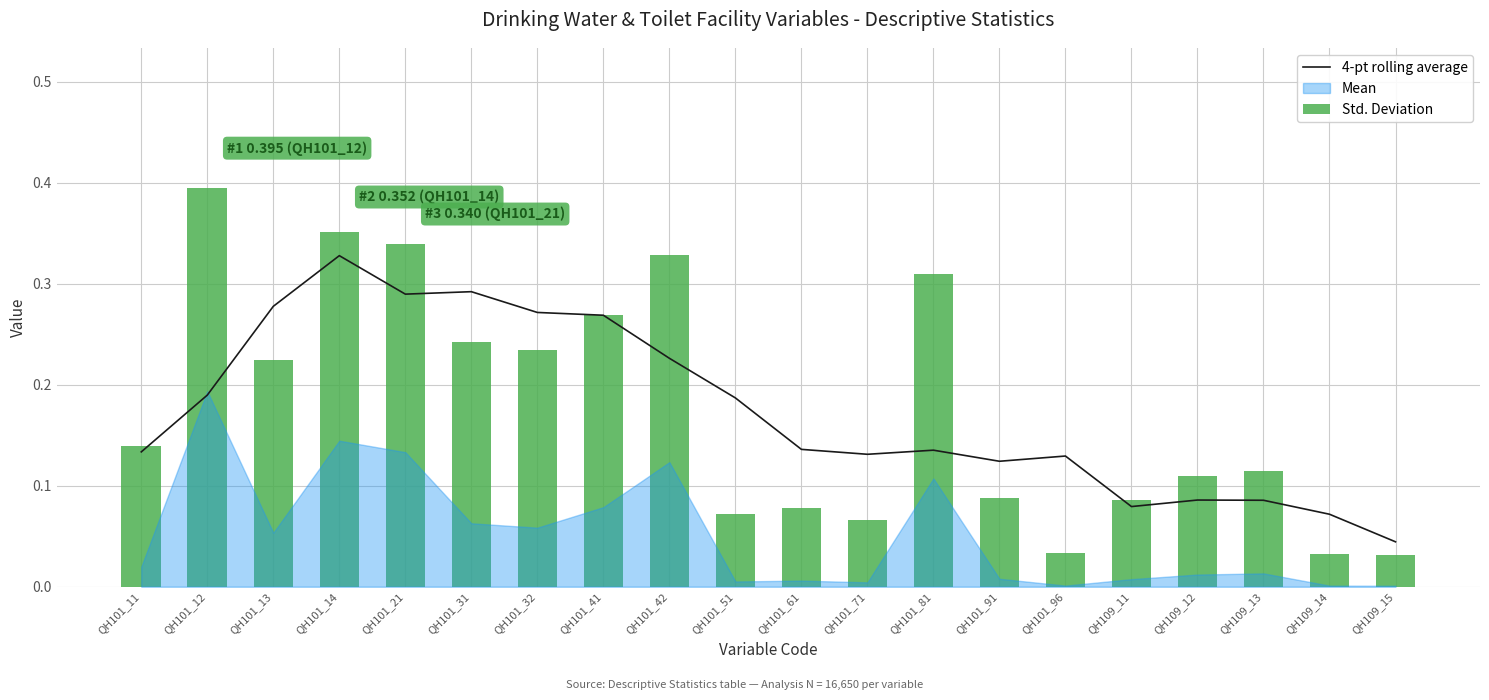

Are the bars grouped side by side (vs. stacked)?

Yes